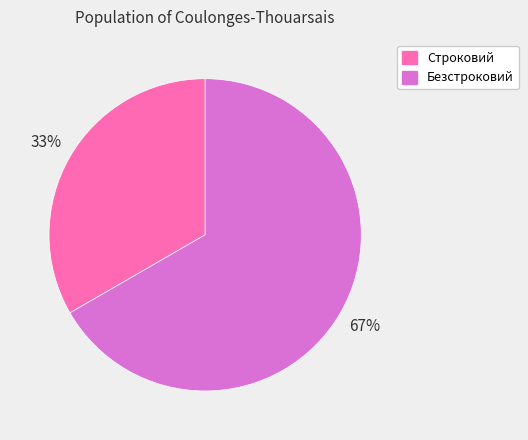

To the nearest percent, what is the average slice percentage?

50%